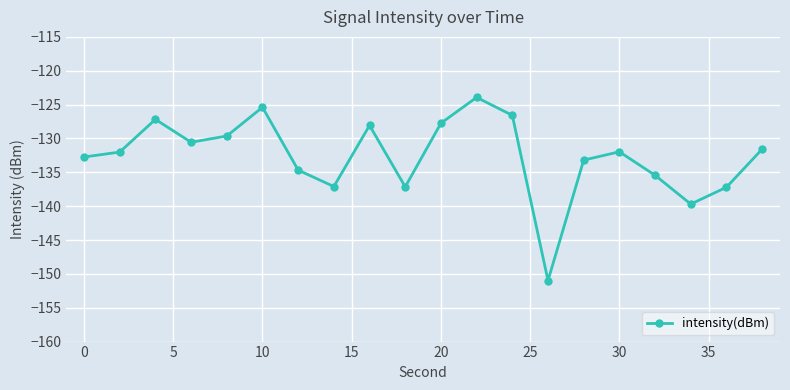

What is the value of the 20th point from the left?

-131.6